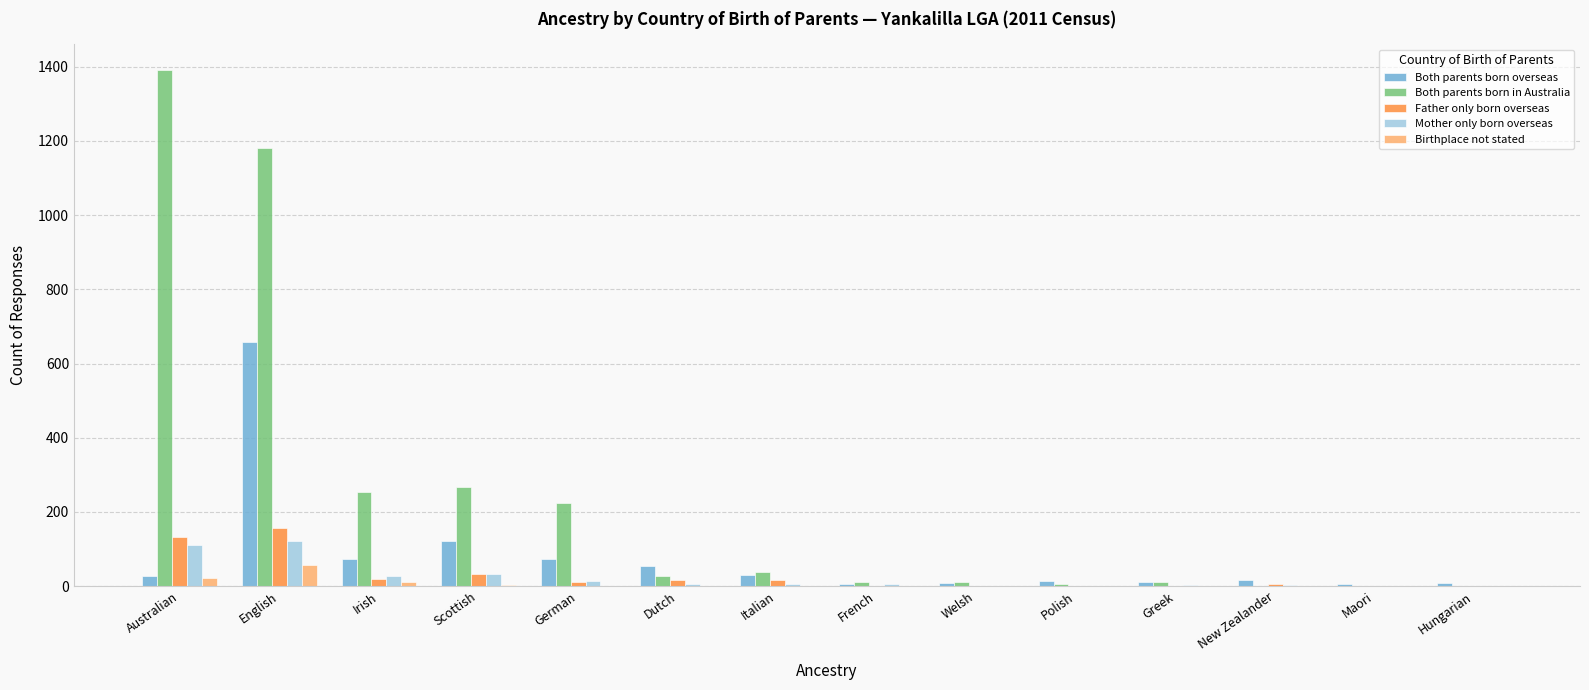

What value does the Both parents born overseas series have at German, to the nearest 10?

70